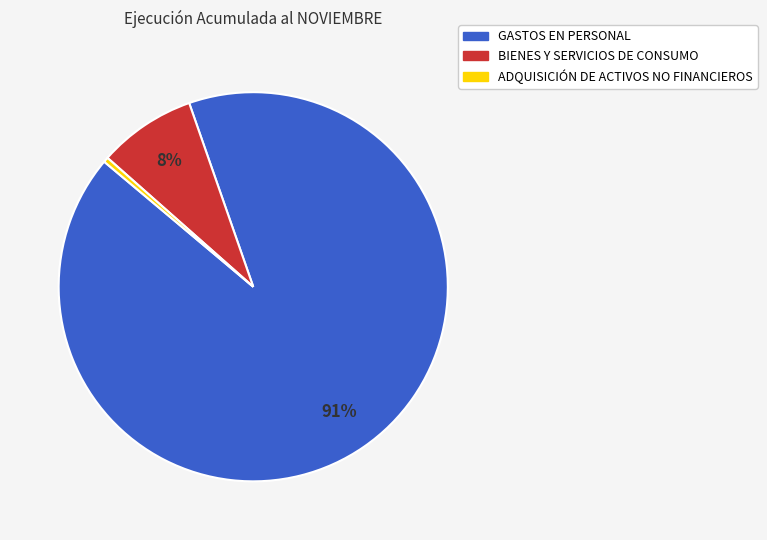

To the nearest percent, what portion does BIENES Y SERVICIOS DE CONSUMO represent?

8%